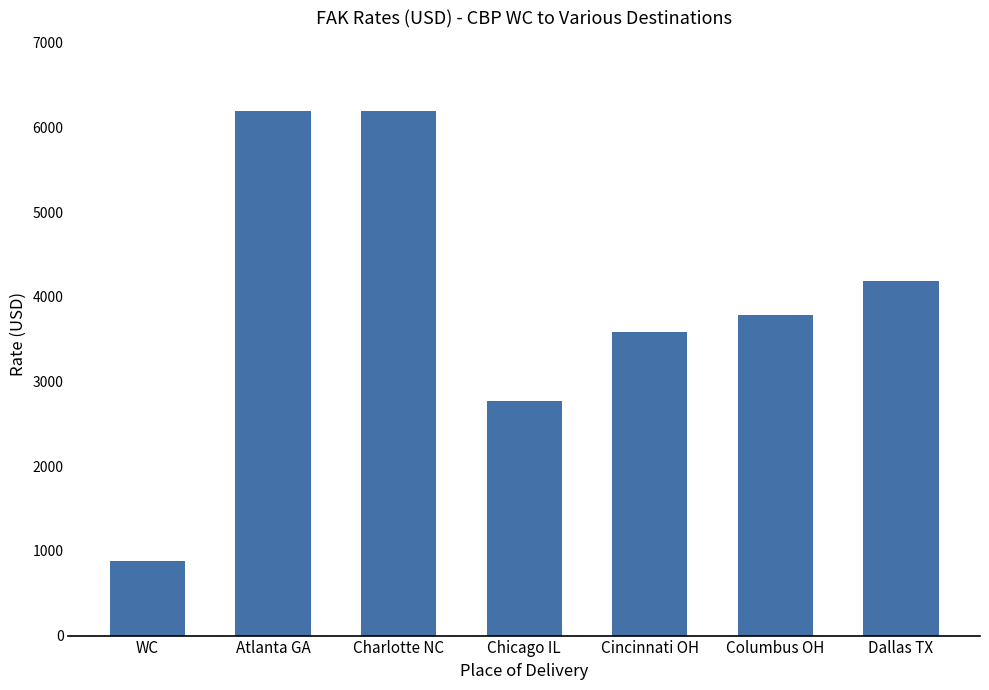

What is the greatest value displayed?

6193